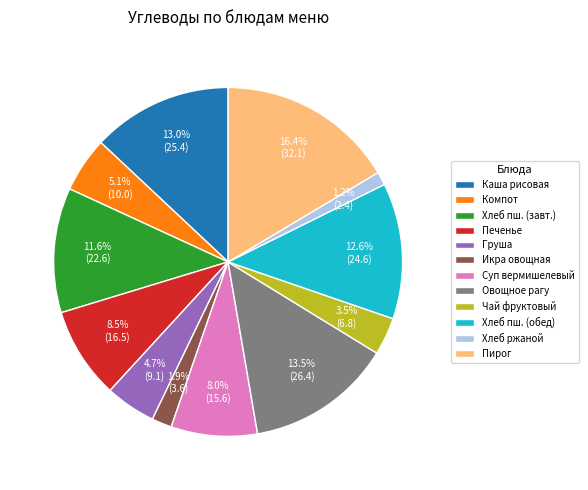

Is the sum of Хлеб пш. (обед) and Чай фруктовый greater than half?

No